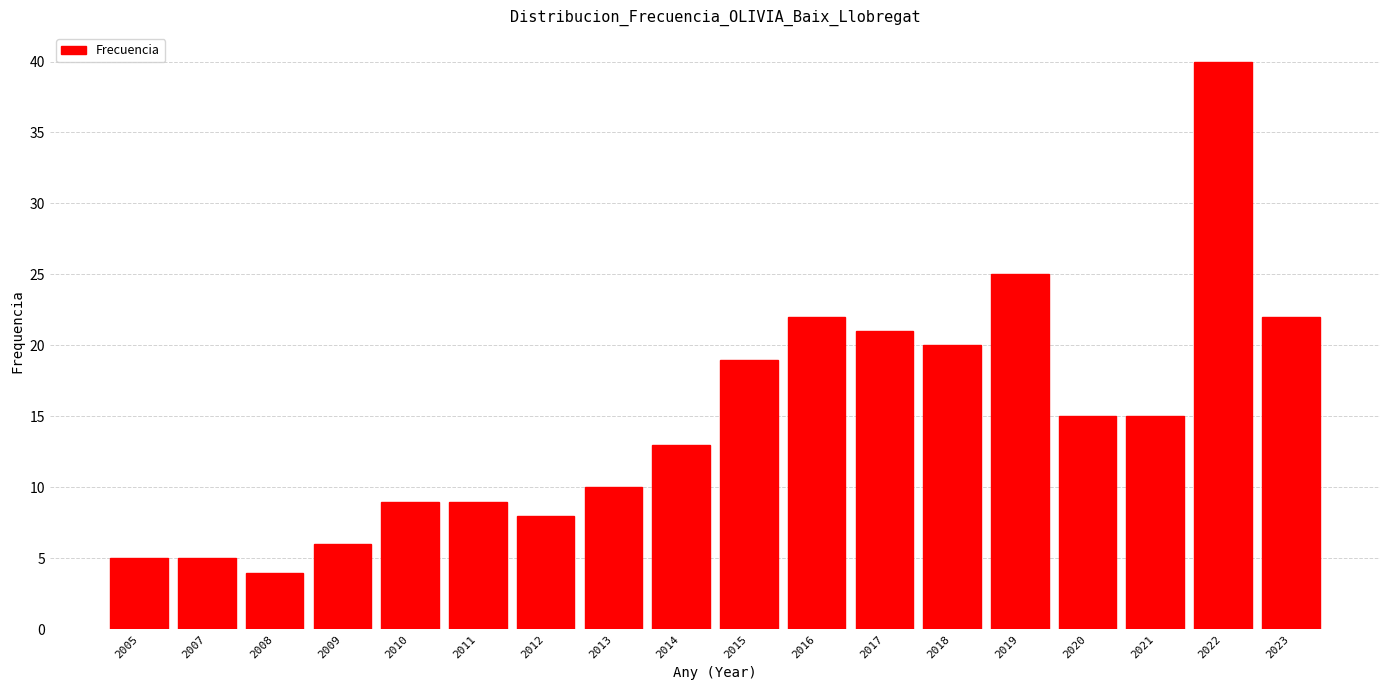

Reading right to left, list all the values displayed in this chart.

2023=22	2022=40	2021=15	2020=15	2019=25	2018=20	2017=21	2016=22	2015=19	2014=13	2013=10	2012=8	2011=9	2010=9	2009=6	2008=4	2007=5	2005=5